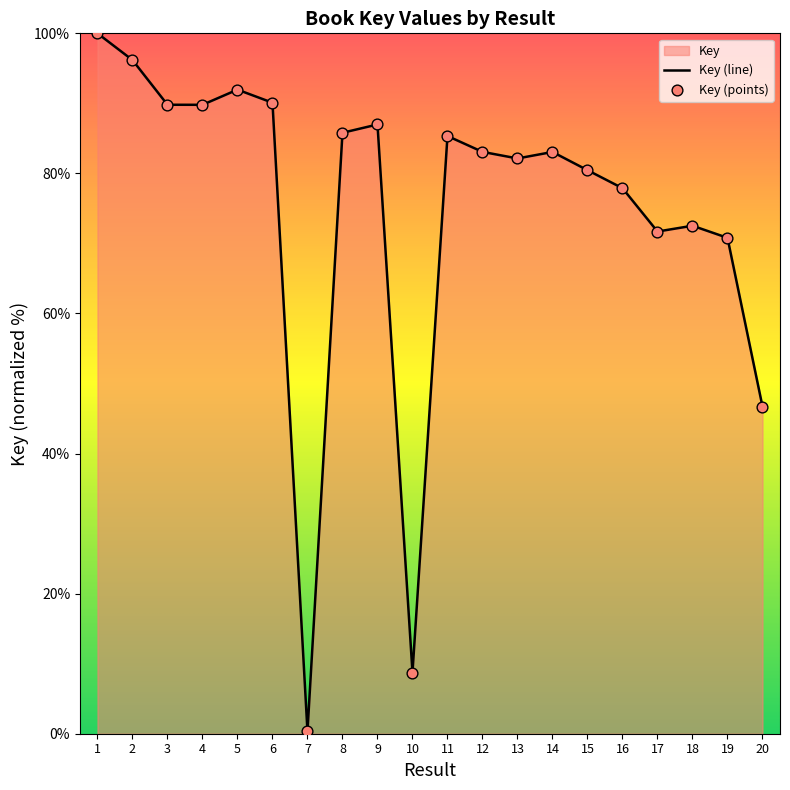

Between 14 and 9, which is larger?

9